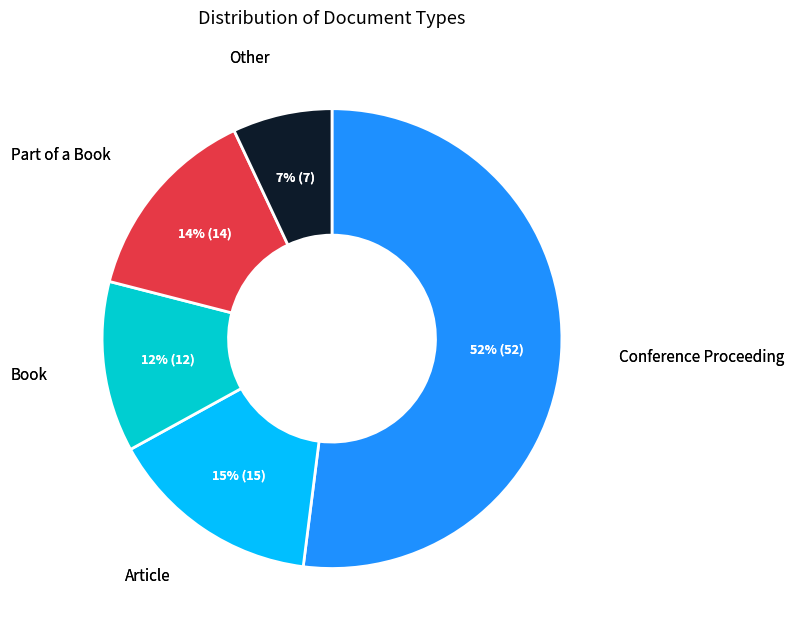

To the nearest percent, what is the average slice percentage?

20%